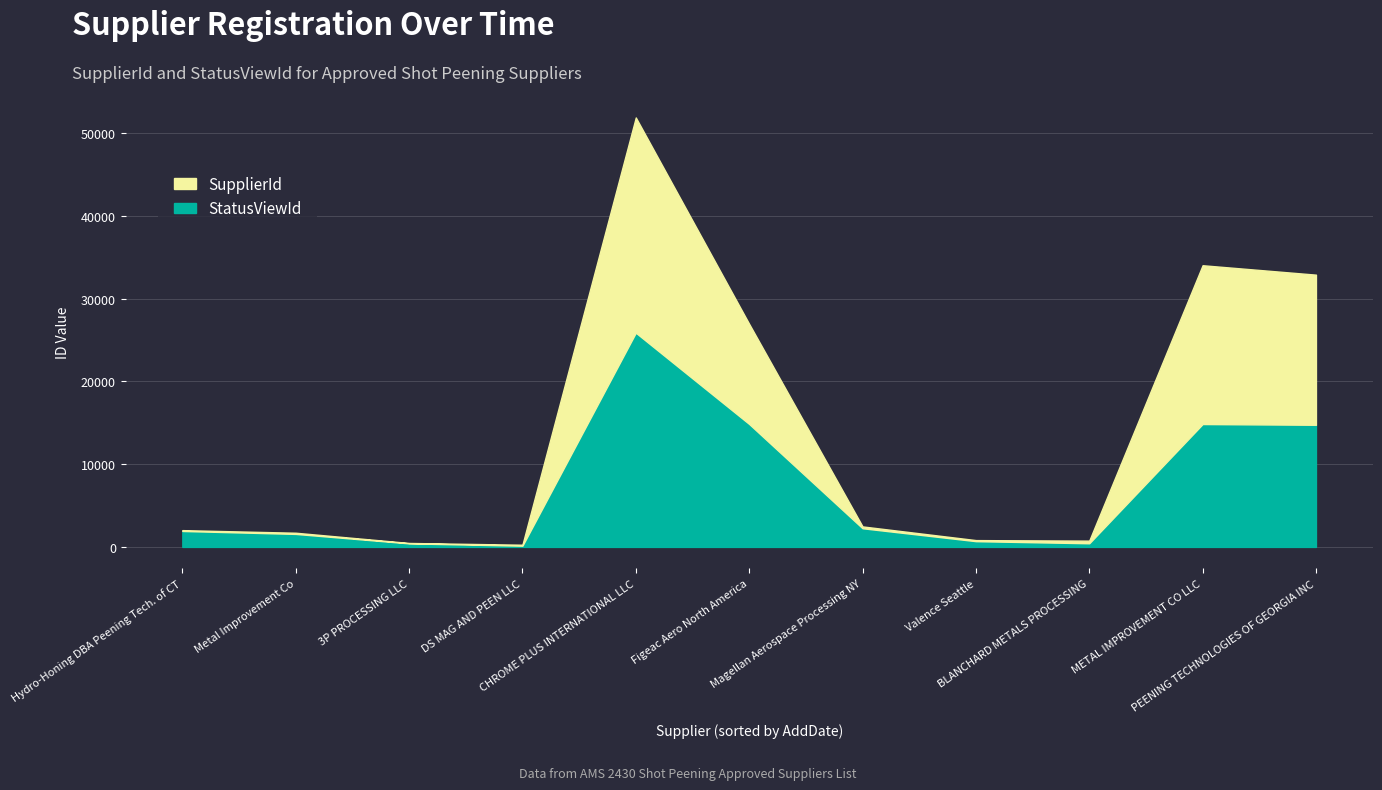

What is the sum of all StatusViewId values?

77832